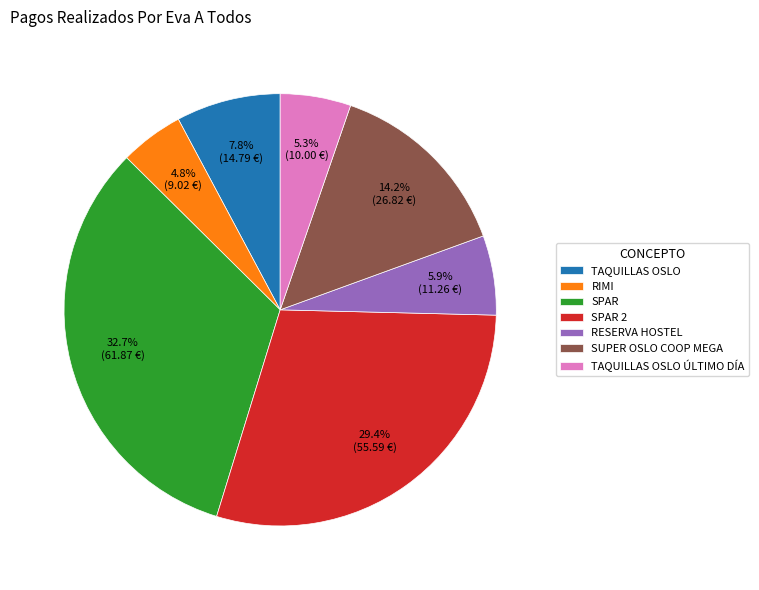

Rank the categories by value from lowest to highest.

RIMI, TAQUILLAS OSLO ÚLTIMO DÍA, RESERVA HOSTEL, TAQUILLAS OSLO, SUPER OSLO COOP MEGA, SPAR 2, SPAR